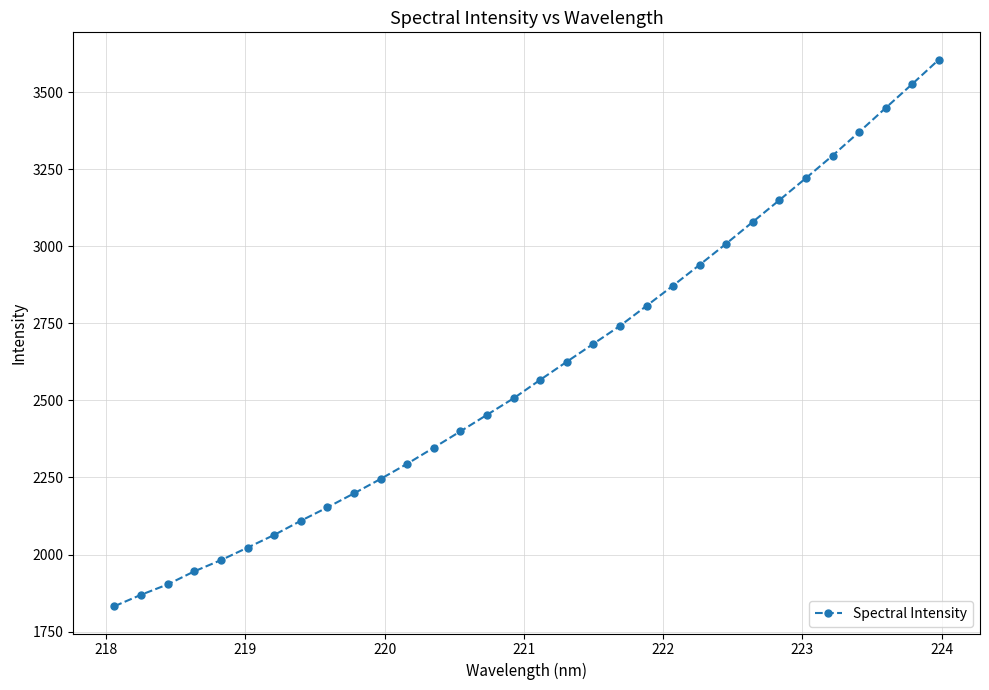

What is the average value?

2602.0